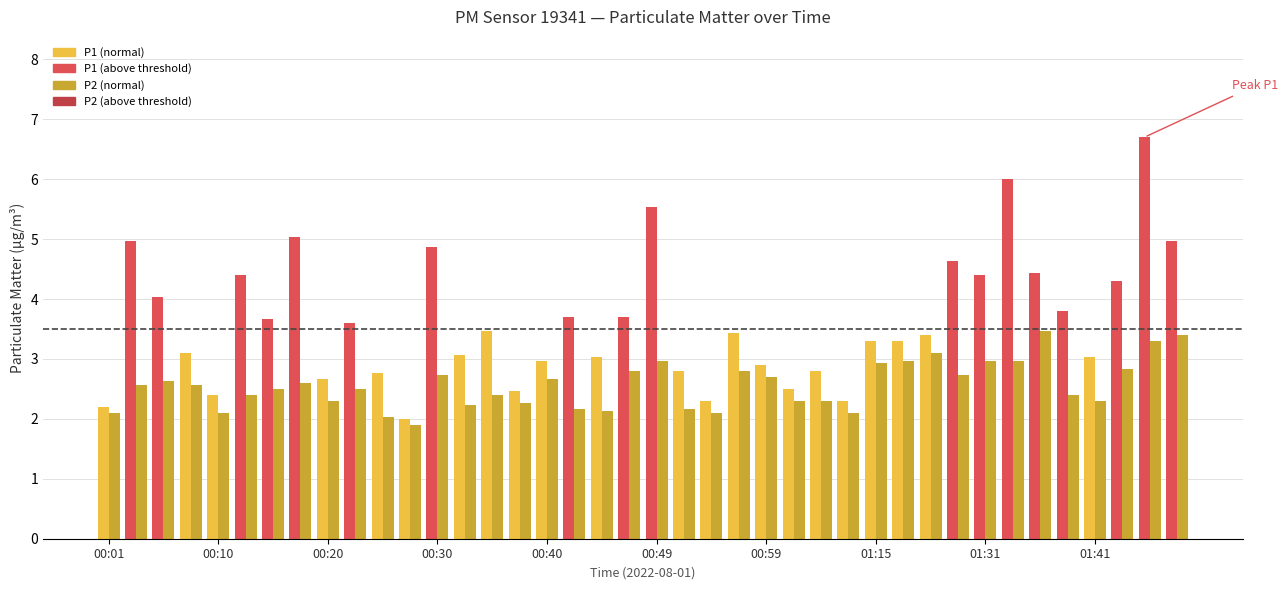

Reading right to left, extract all data points from this chart.

P1: 01:48=5.0	01:46=6.7	01:43=4.3	01:41=3.0	01:38=3.8	01:36=4.4	01:33=6.0	01:31=4.4	01:28=4.6	01:20=3.4	01:18=3.3	01:15=3.3	01:07=2.3	01:04=2.8	01:02=2.5	00:59=2.9	00:57=3.4	00:54=2.3	00:52=2.8	00:49=5.5	00:47=3.7	00:44=3.0	00:42=3.7	00:40=3.0	00:37=2.5	00:35=3.5	00:32=3.1	00:30=4.9	00:27=2.0	00:25=2.8	00:22=3.6	00:20=2.7	00:18=5.0	00:15=3.7	00:13=4.4	00:10=2.4	00:08=3.1	00:05=4.0	00:03=5.0	00:01=2.2
P2: 01:48=3.4	01:46=3.3	01:43=2.8	01:41=2.3	01:38=2.4	01:36=3.5	01:33=3.0	01:31=3.0	01:28=2.7	01:20=3.1	01:18=3.0	01:15=2.9	01:07=2.1	01:04=2.3	01:02=2.3	00:59=2.7	00:57=2.8	00:54=2.1	00:52=2.2	00:49=3.0	00:47=2.8	00:44=2.1	00:42=2.2	00:40=2.7	00:37=2.3	00:35=2.4	00:32=2.2	00:30=2.7	00:27=1.9	00:25=2.0	00:22=2.5	00:20=2.3	00:18=2.6	00:15=2.5	00:13=2.4	00:10=2.1	00:08=2.6	00:05=2.6	00:03=2.6	00:01=2.1